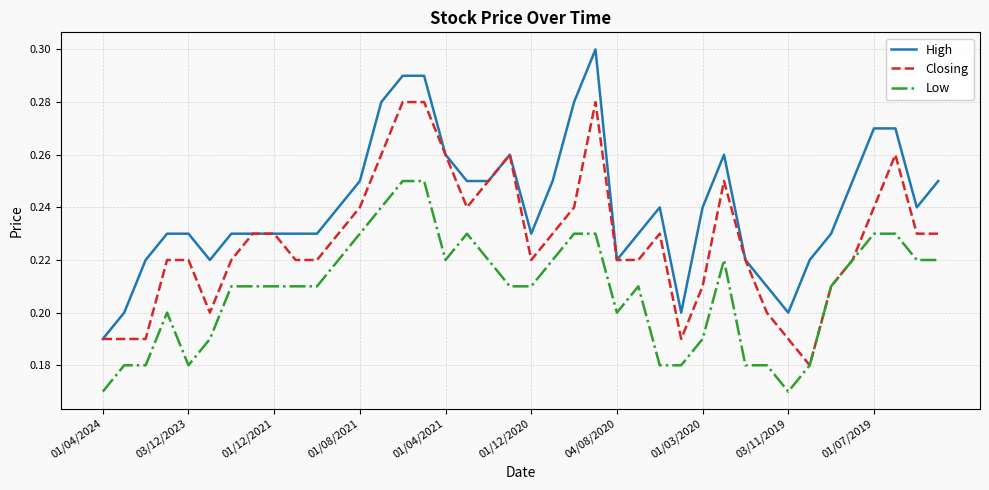

What is the difference between the maximum and minimum values in the Low series?

0.1